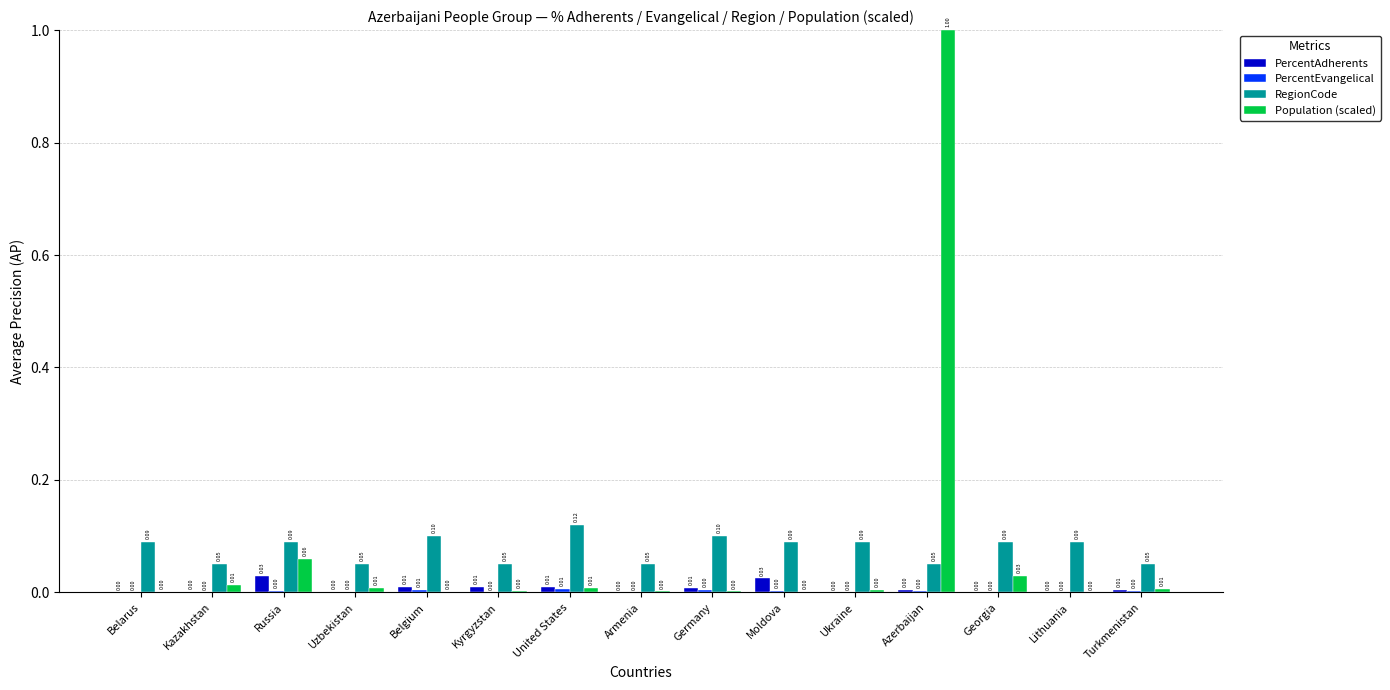

How many groups of bars are there?

15